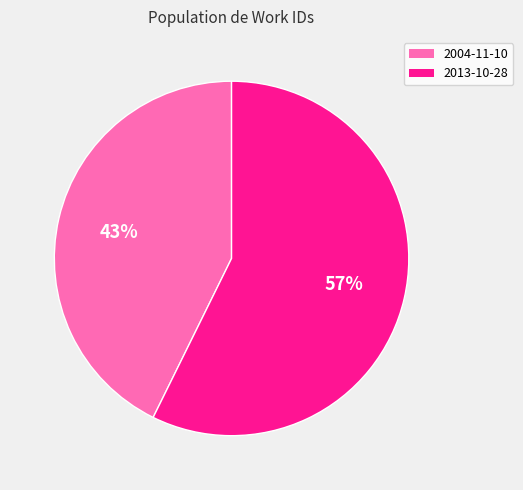

What percentage is the 2004-11-10 slice, to the nearest percent?

43%